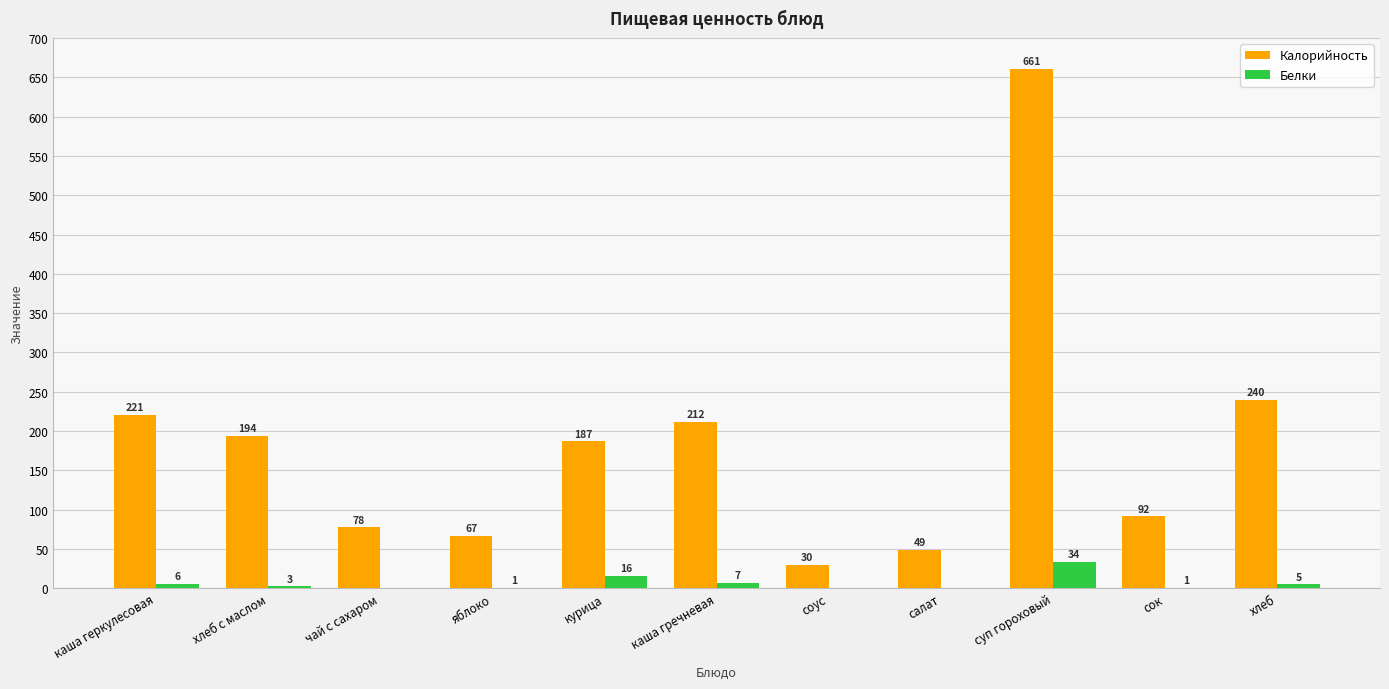

What is the sum of the Калорийность values at хлеб and салат?

289